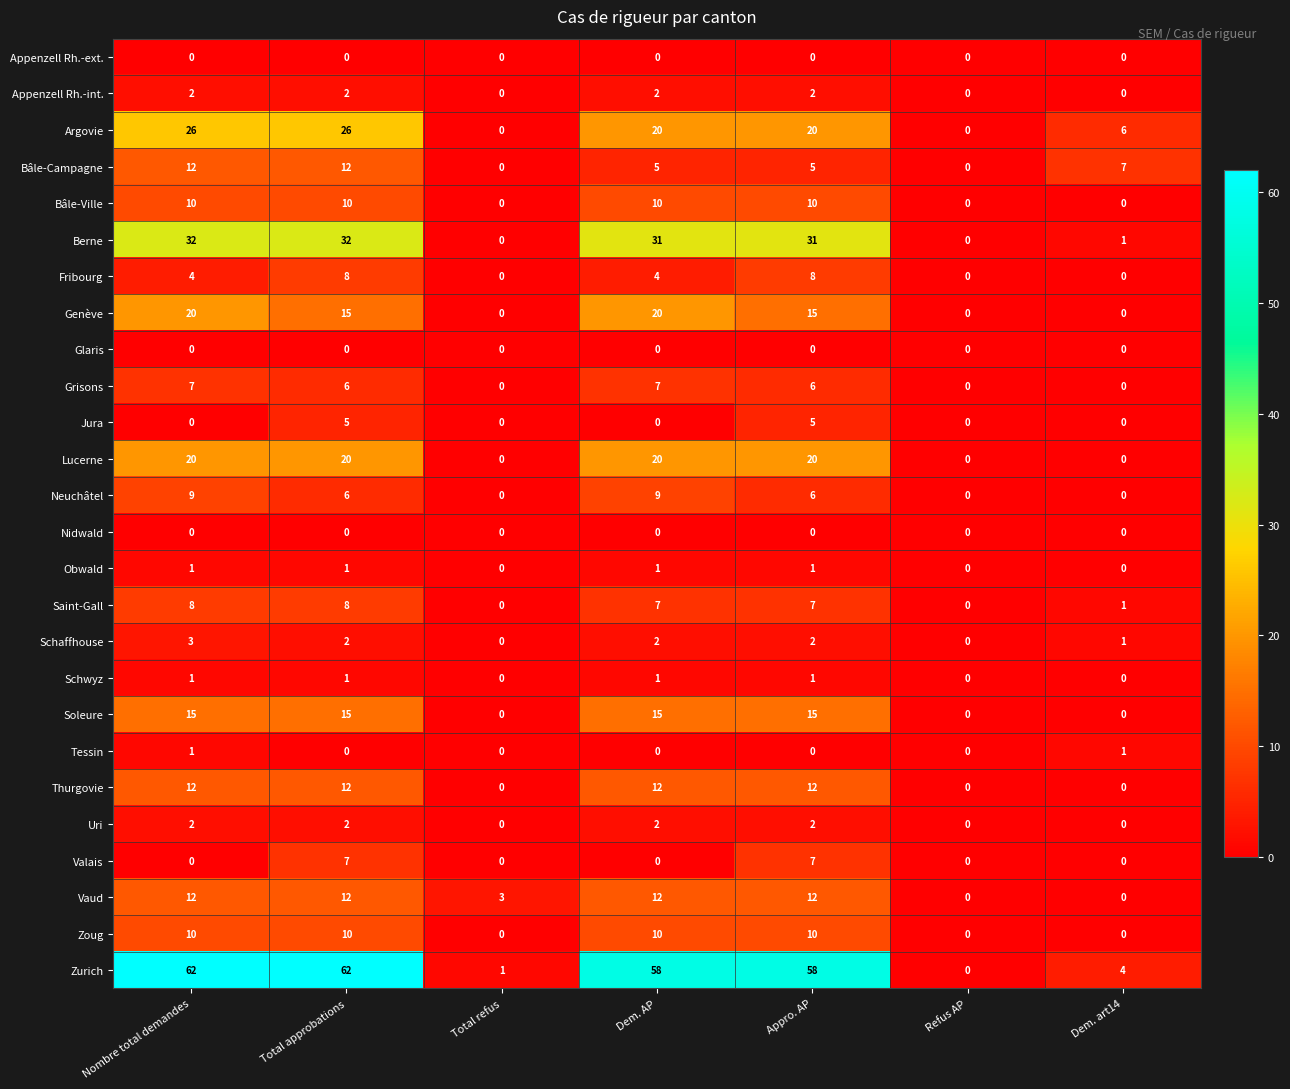

At which category is the sum across all series the highest?

Total approbations